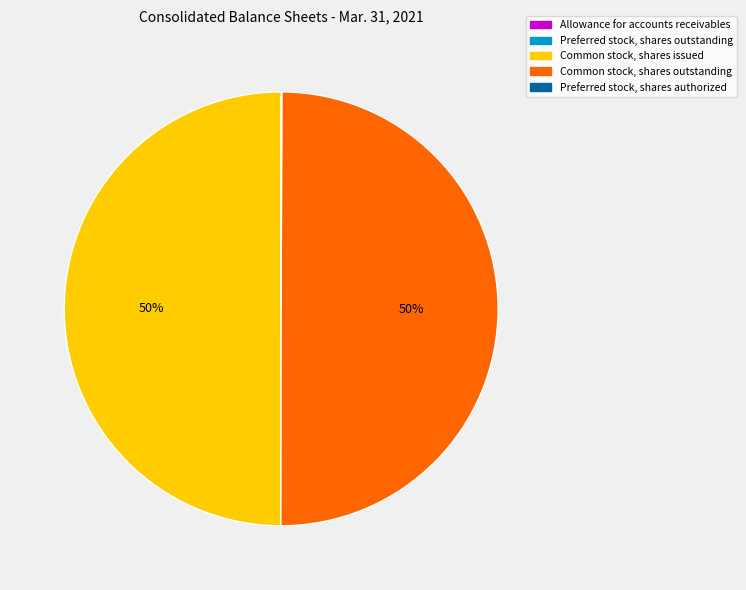

To the nearest percent, what is the average slice percentage?

20%